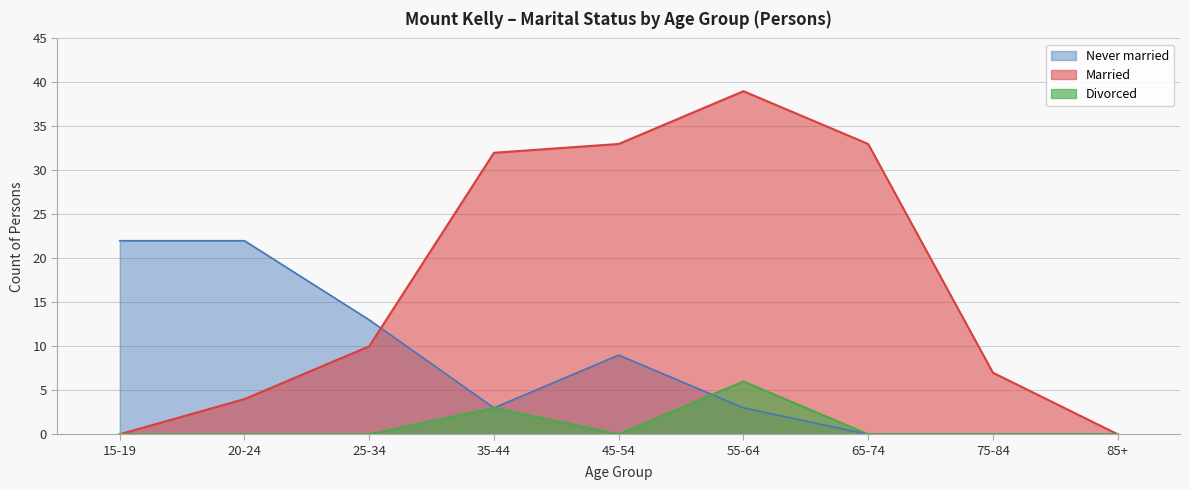

True or false: Married and Divorced cross at least once.

False